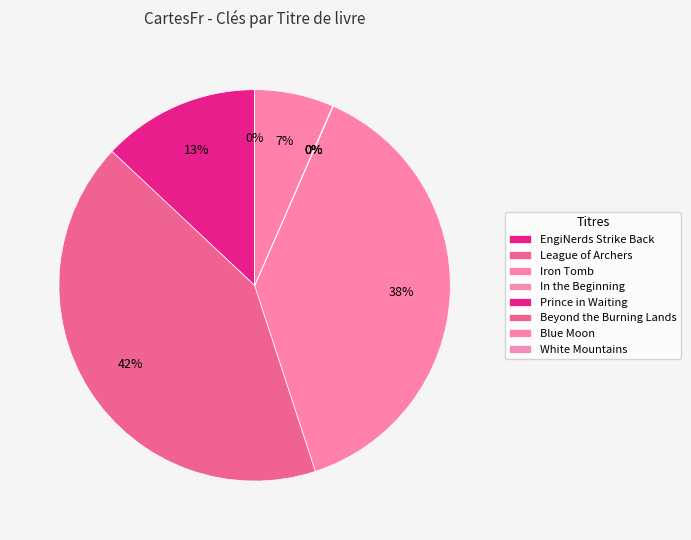

The Iron Tomb slice represents 38% of the pie. True or false?

True